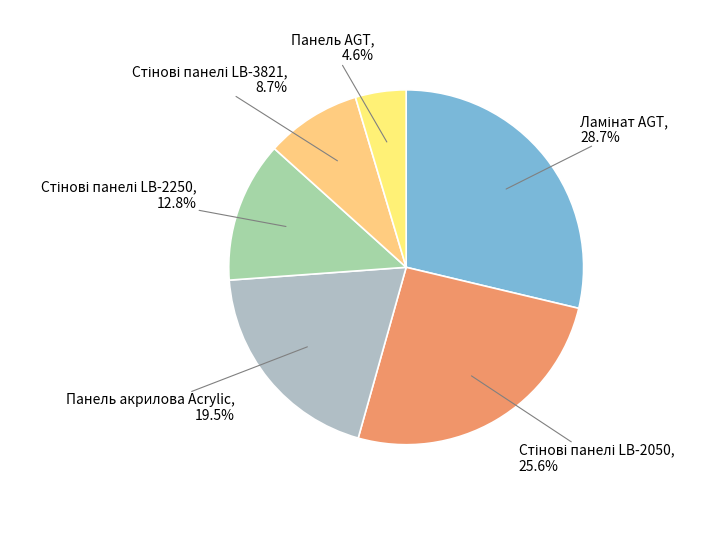

Is there any slice that represents more than half of the pie?

No